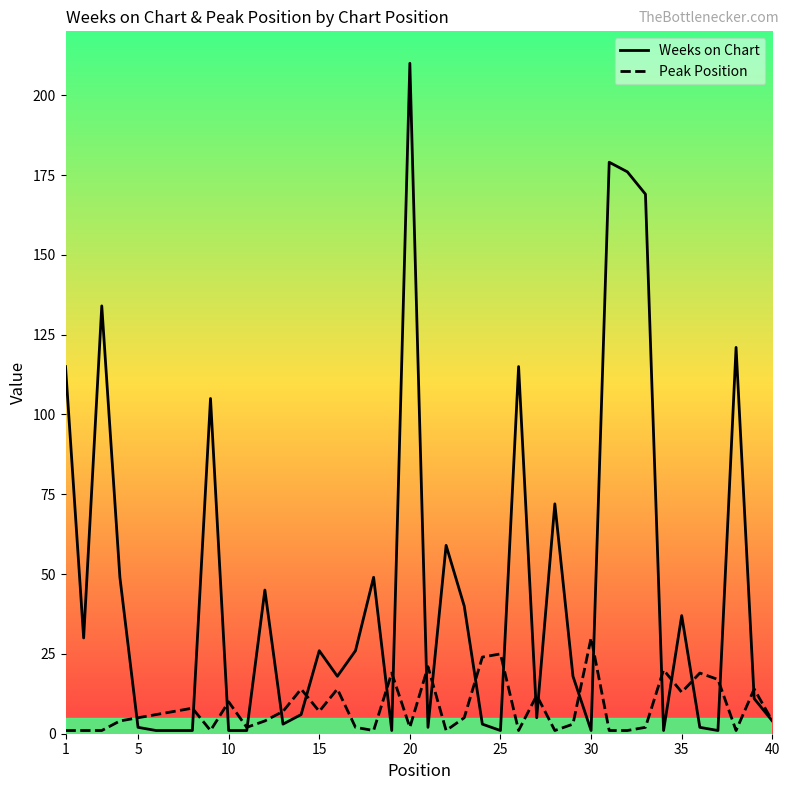

What is the greatest value displayed?

210